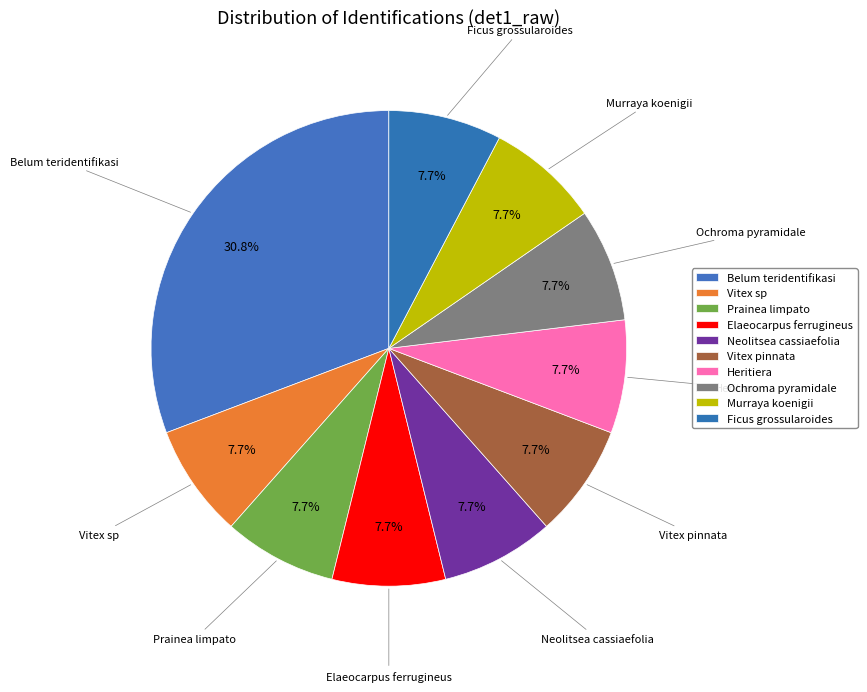

What percentage do Ochroma pyramidale and Murraya koenigii together represent?

15.4%